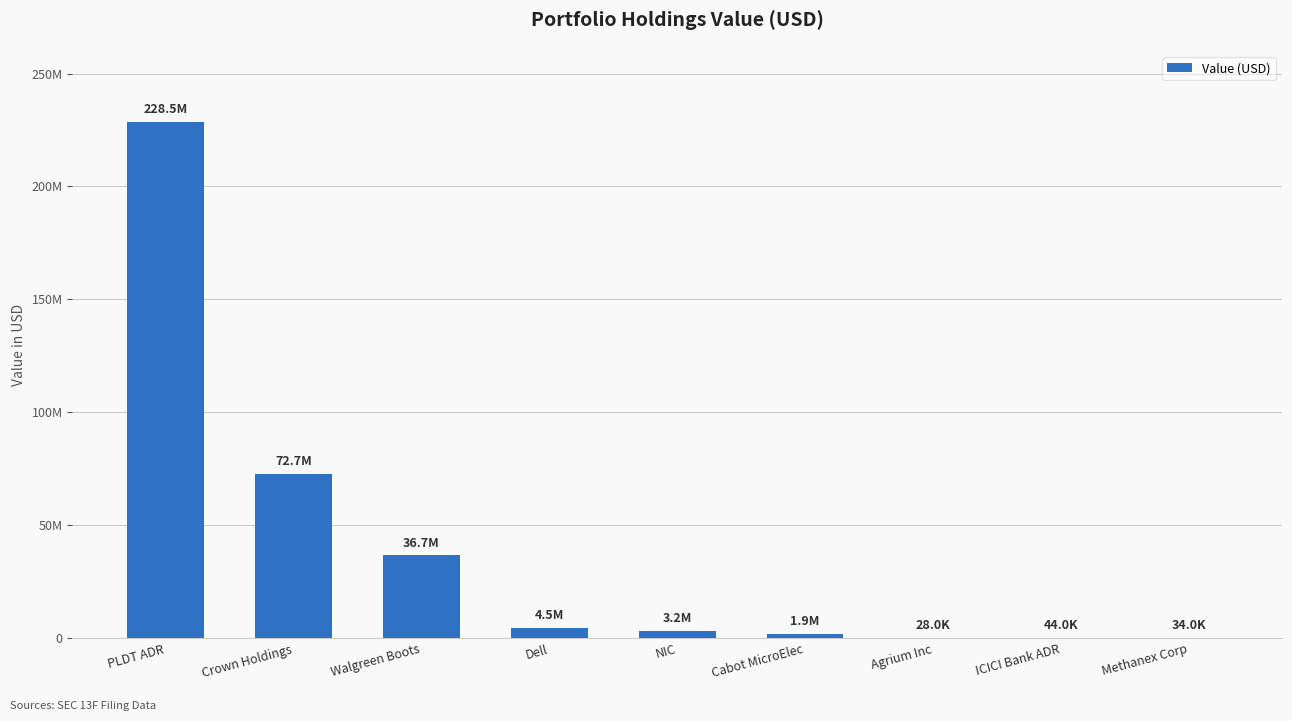

Count the number of categories in the chart.

9